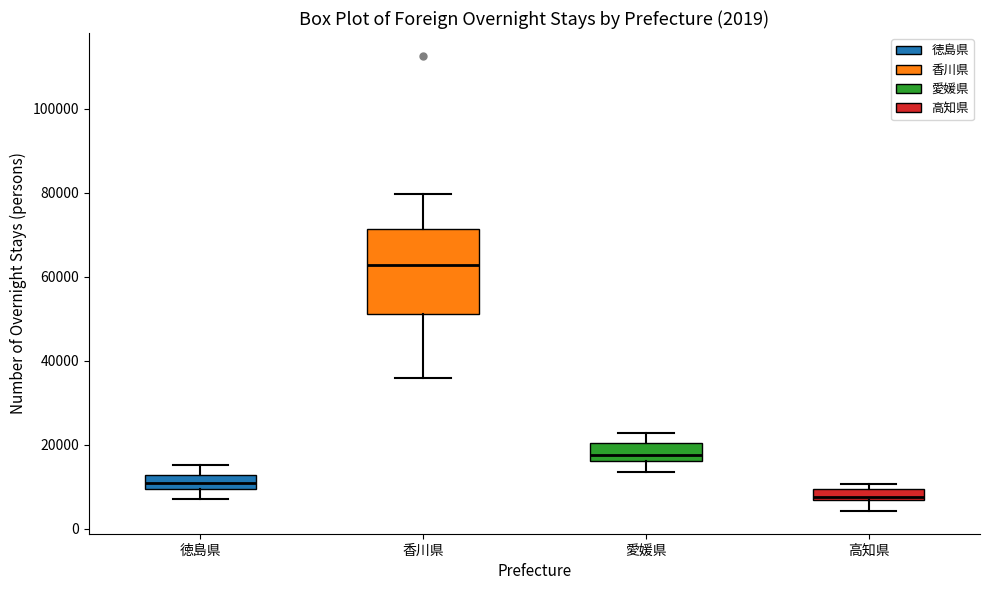

Comparing the boxes themselves (not the whiskers), which one is the tallest?

香川県